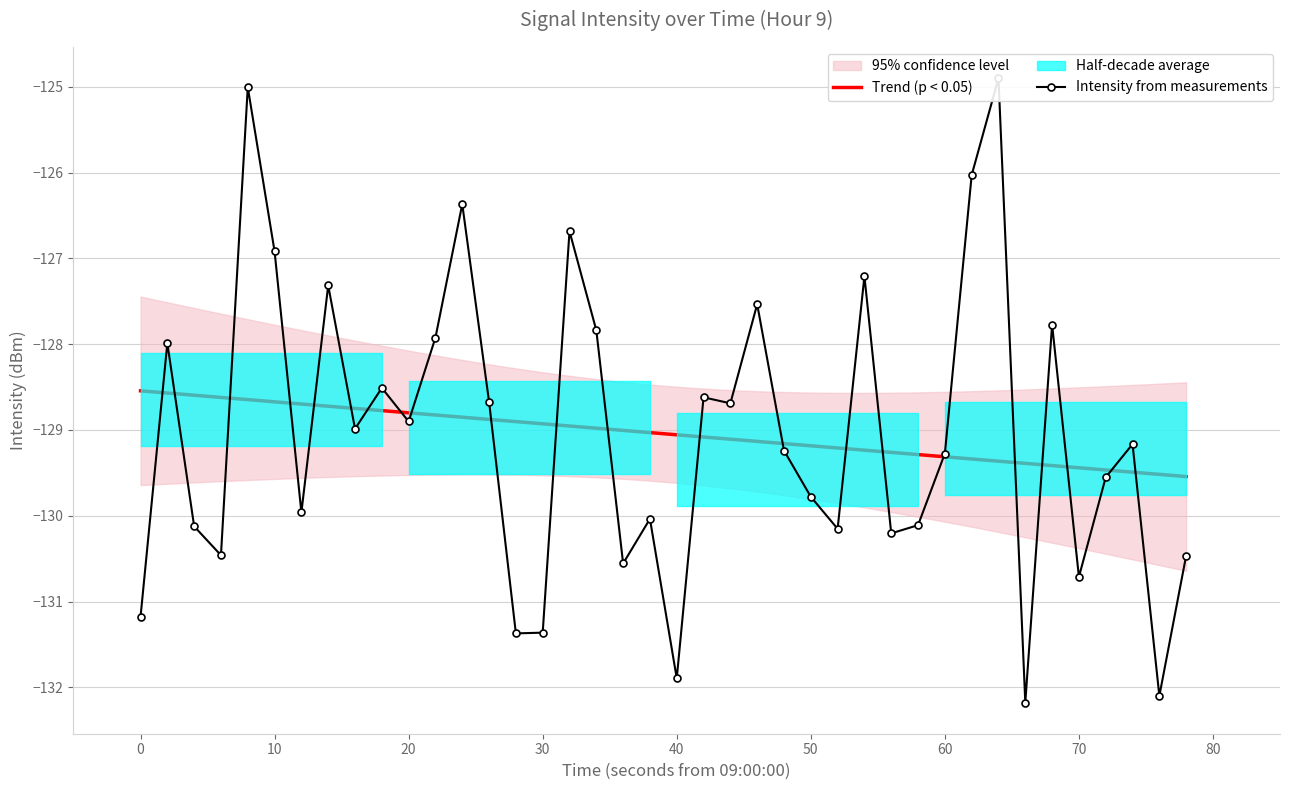

What is the value of the 17th point from the left?

-126.7